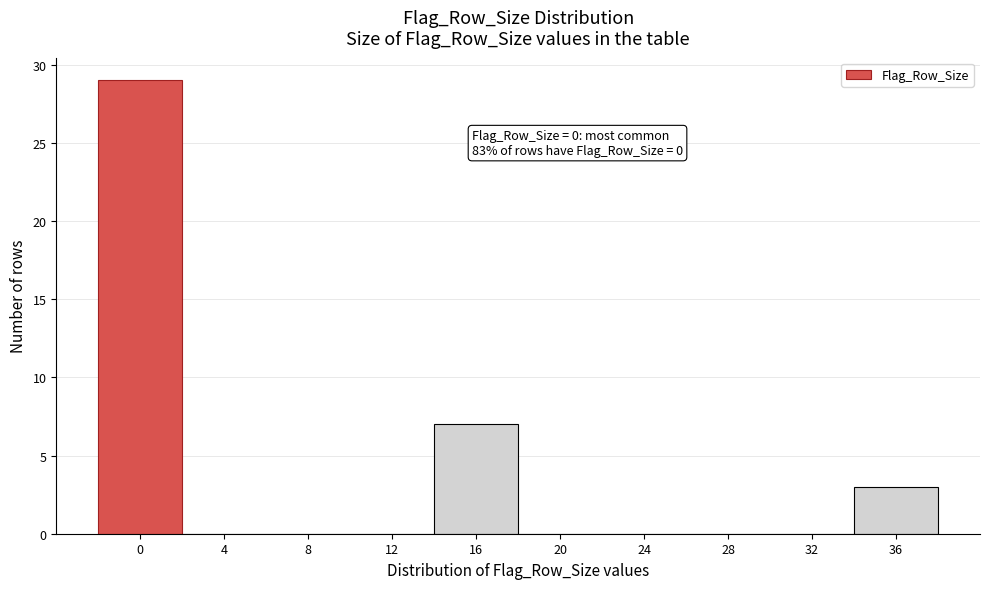

Which range on the x-axis has the tallest bar?

-2 to 2